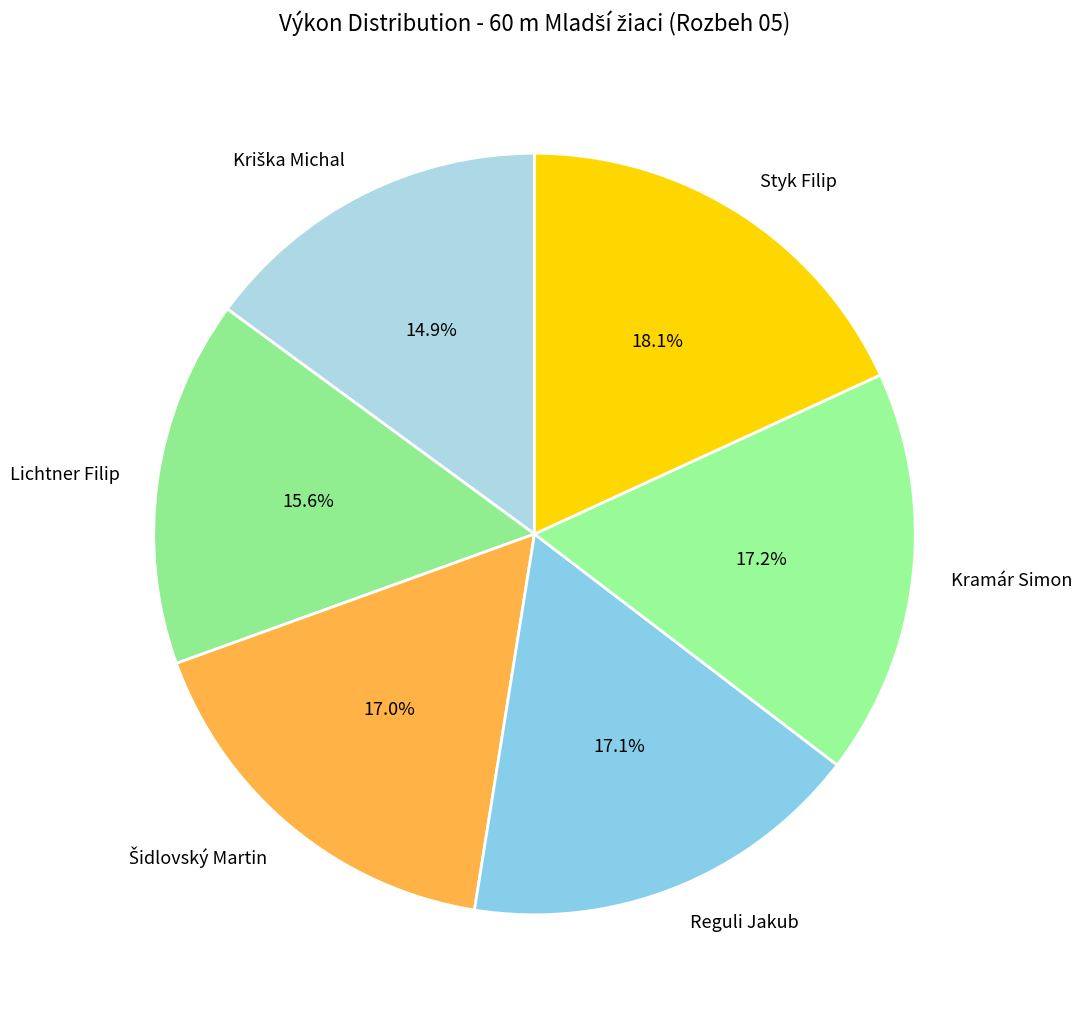

Is there any slice that represents more than half of the pie?

No